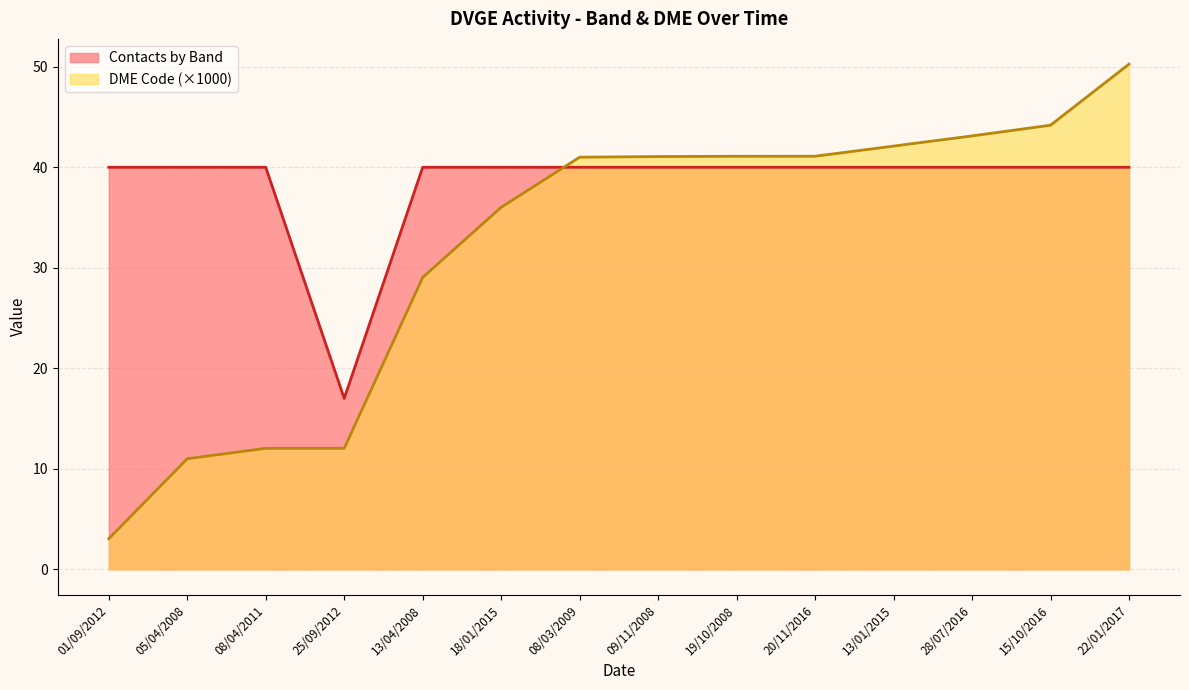

In Contacts by Band, how many points are lower than both neighbors (excluding endpoints)?

1